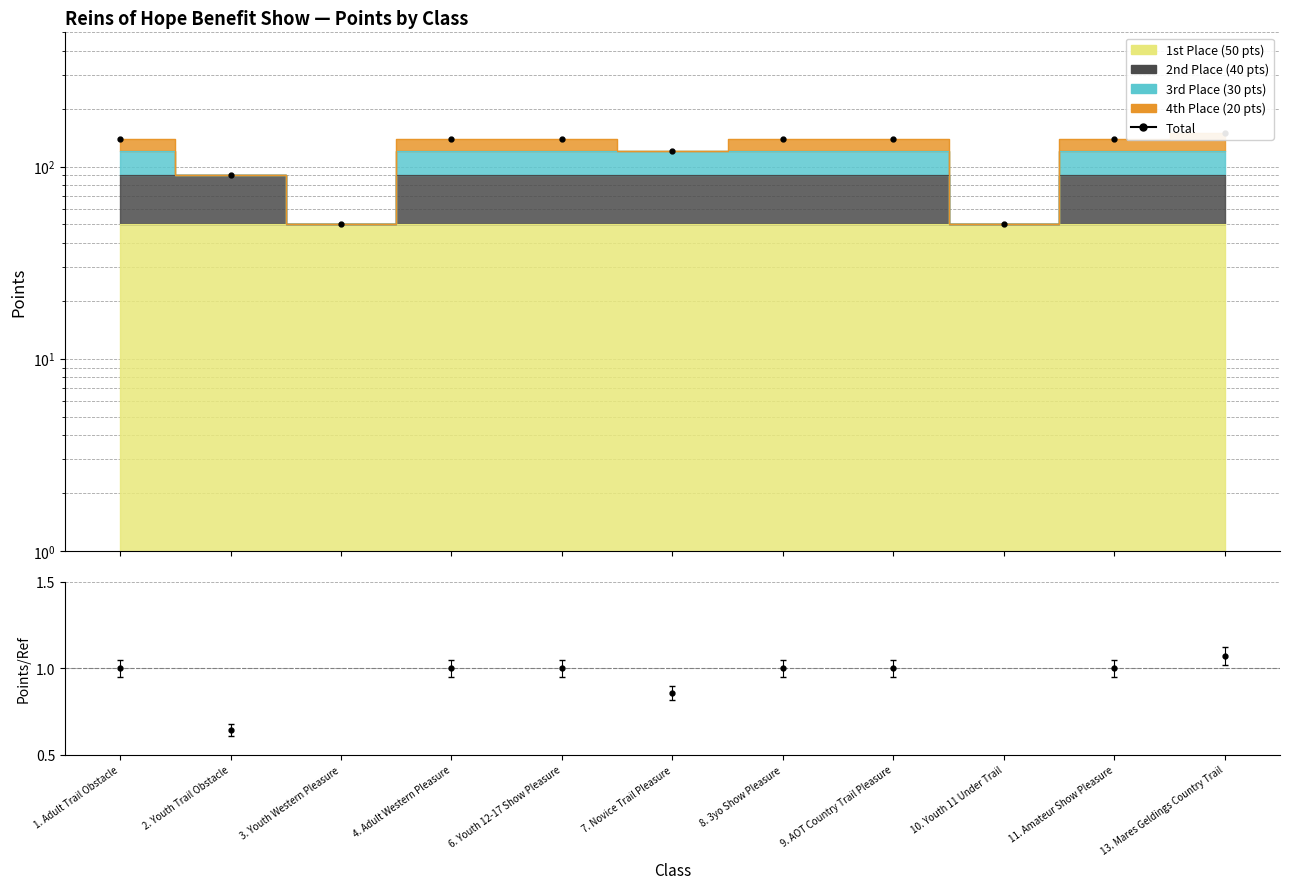

Between 2. Youth Trail Obstacle and 7. Novice Trail Pleasure, which series saw the biggest shift?

Total